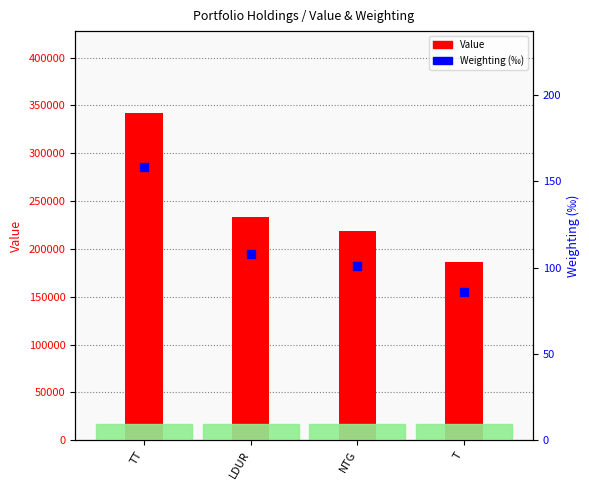

What are all the series names shown in the legend?

Value, Weighting (%)